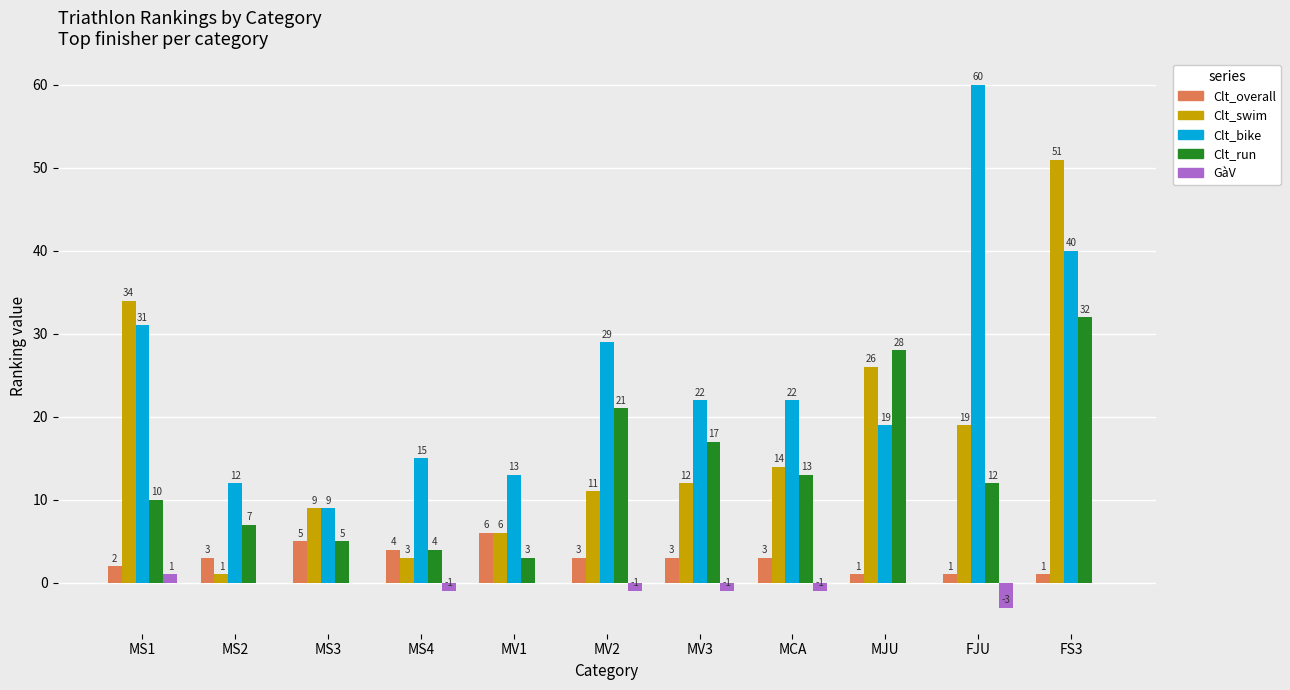

At which label does Clt_run first exceed 12?

MV2